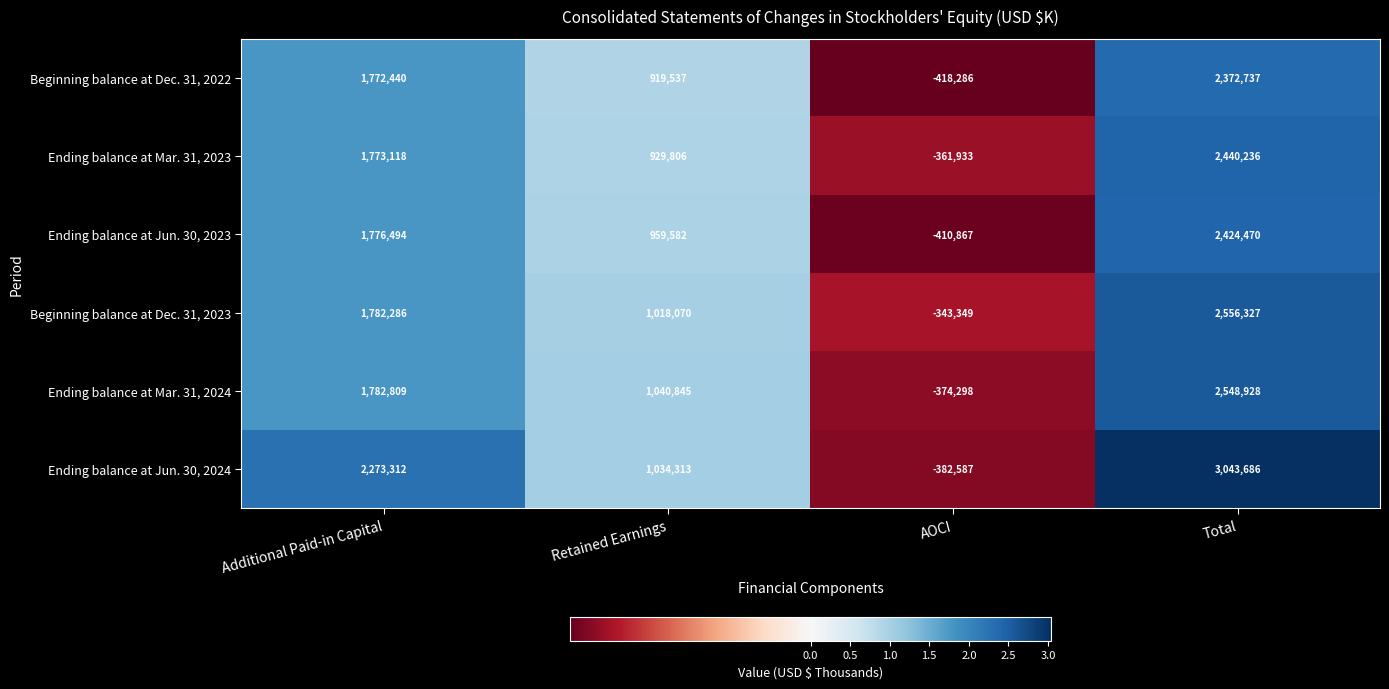

What is the average value of the Beginning balance at Dec. 31, 2022 series?

1161607